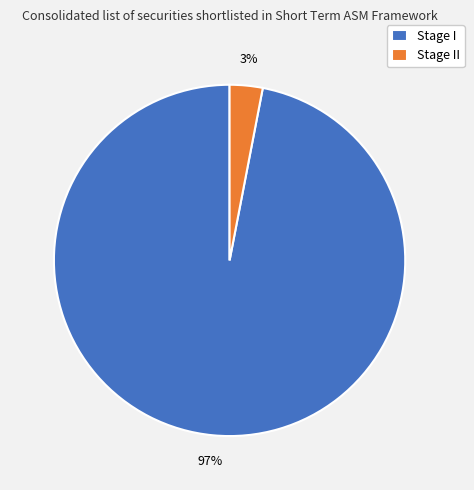

Is it true that Stage I is 97% of the pie?

True